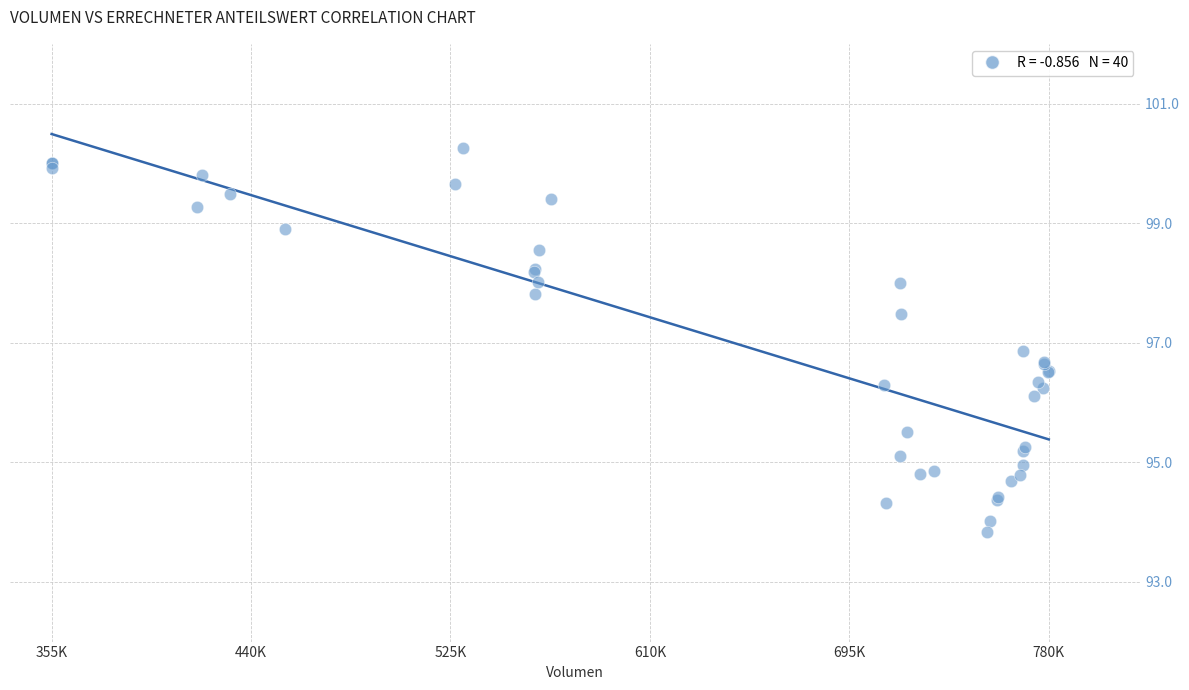

What Y value in the scatter plot is closest to 97?

96.9